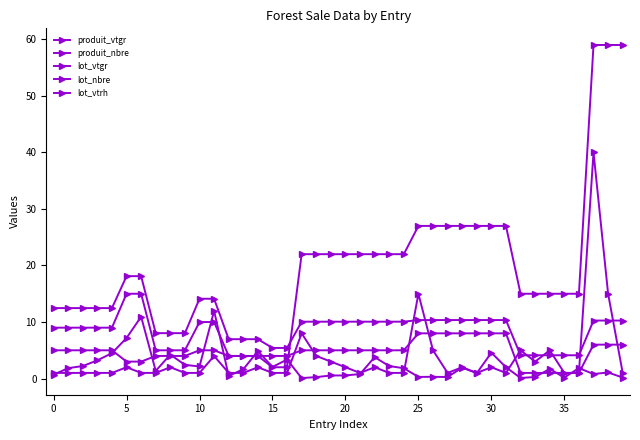

What is the maximum value for lot_vtgr?

18.1